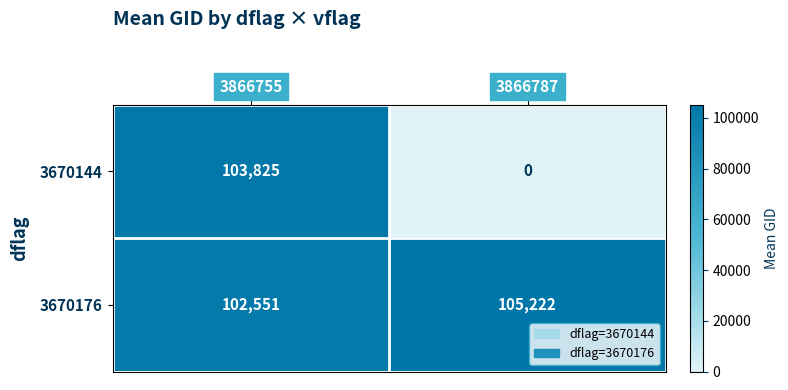

What is the difference between the 3670144 values at 3866755 and 3866787?

103825